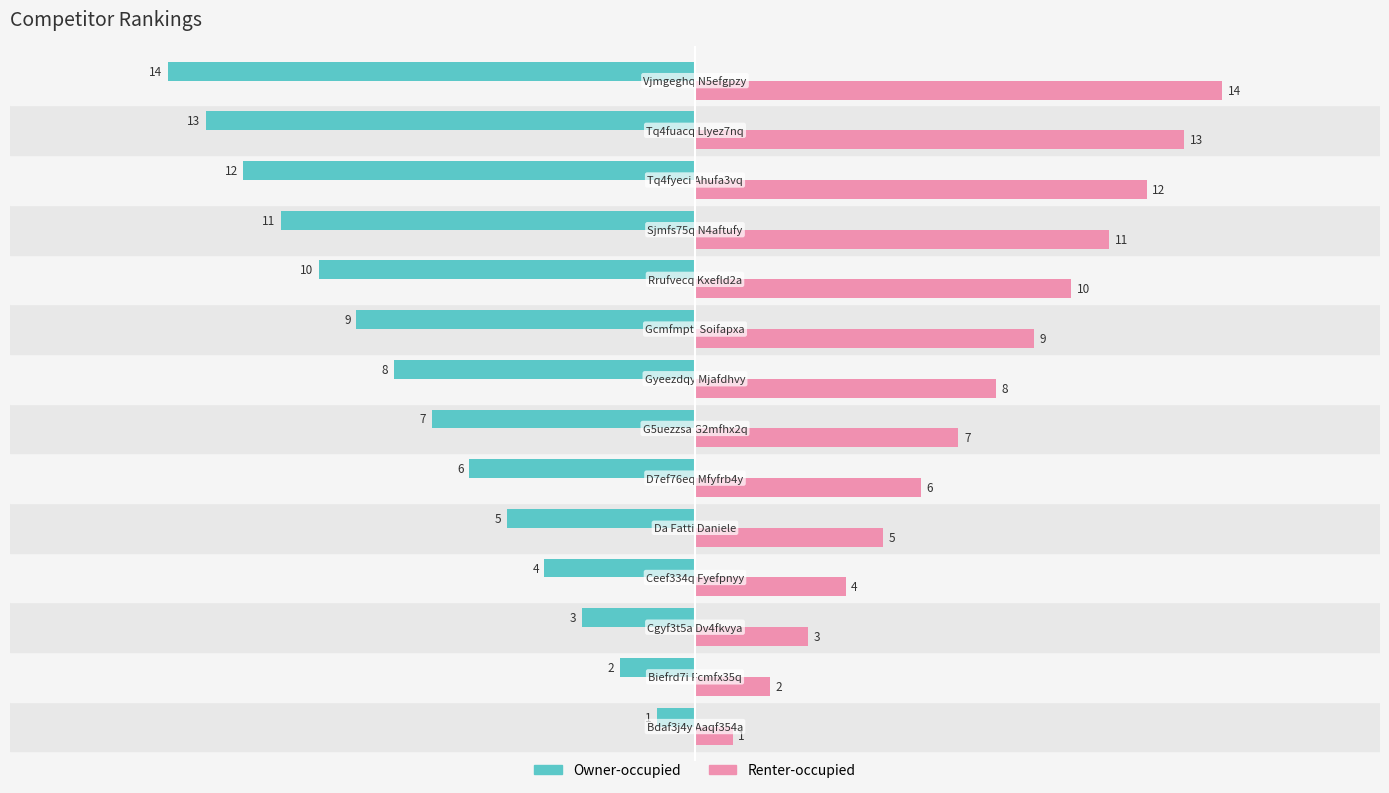

Rank the series by their average value, from lowest to highest.

Owner-occupied, Renter-occupied